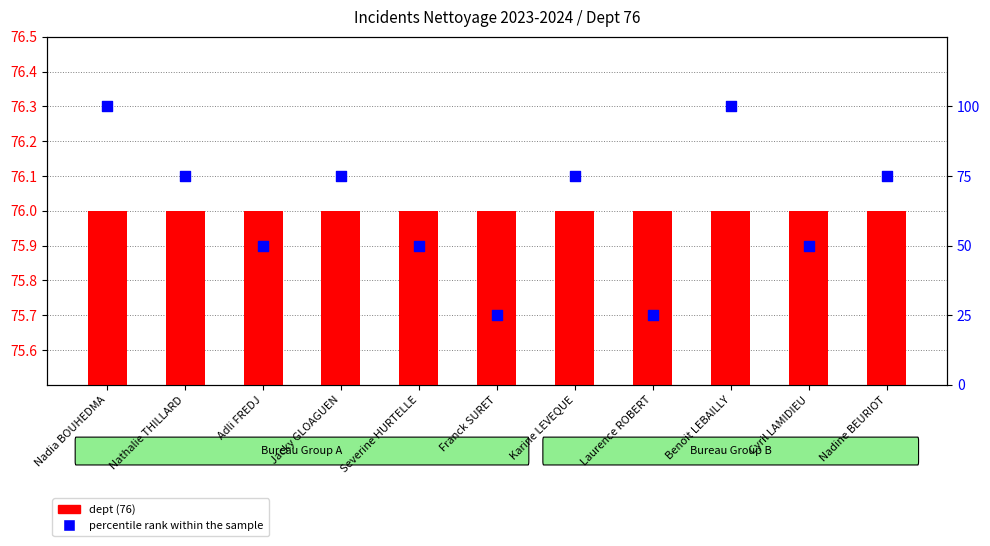

Is the value of dept count at Franck SURET greater than the value of percentile rank within the sample at Nadine BEURIOT?

Yes